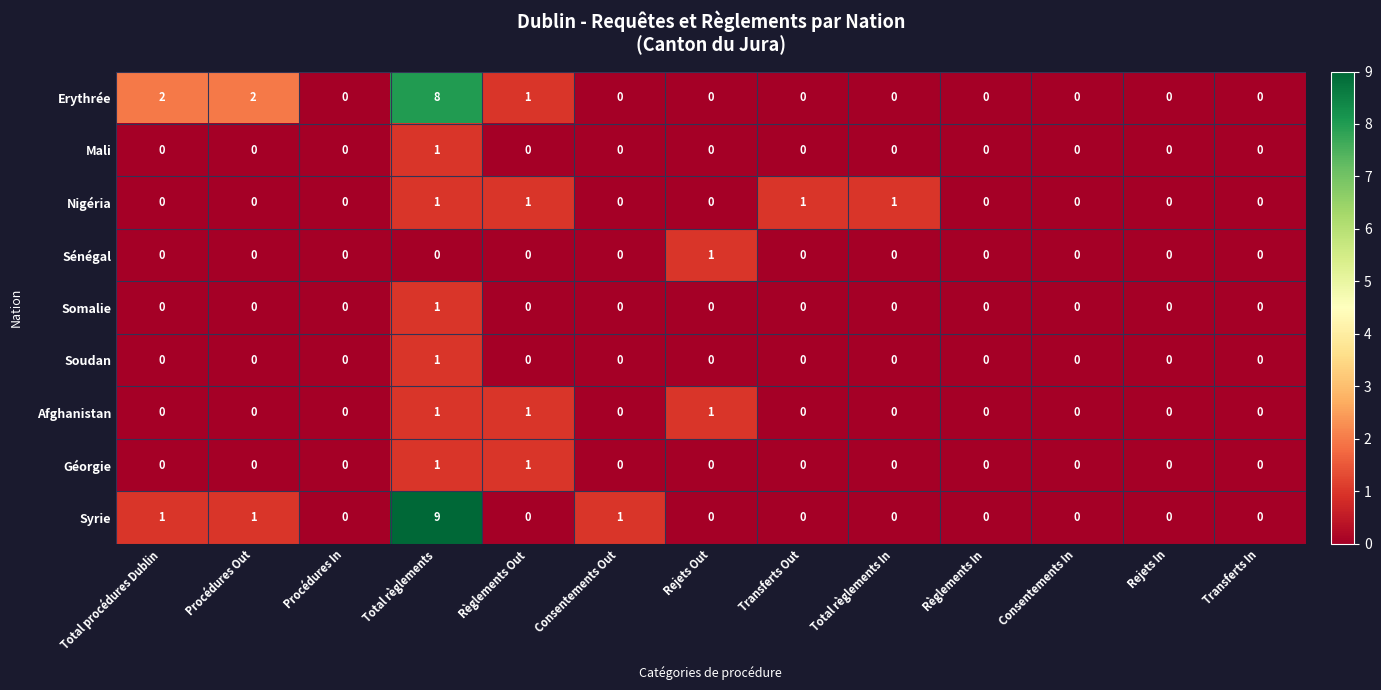

Which series has the largest total across all categories?

Erythrée